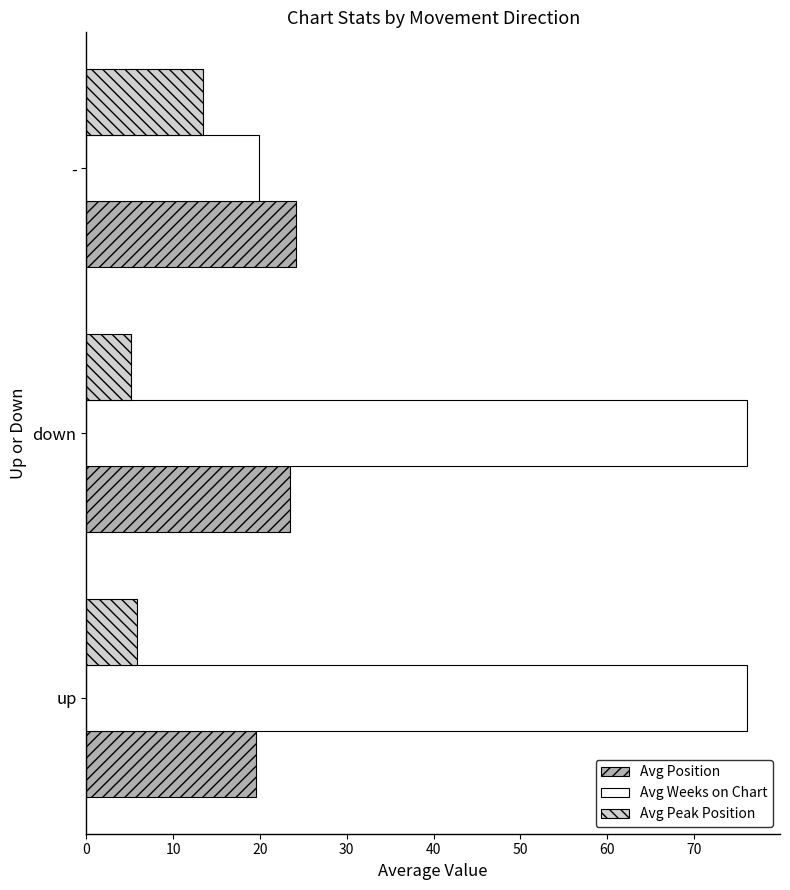

What value does the Avg Peak Position series have at -?

13.4